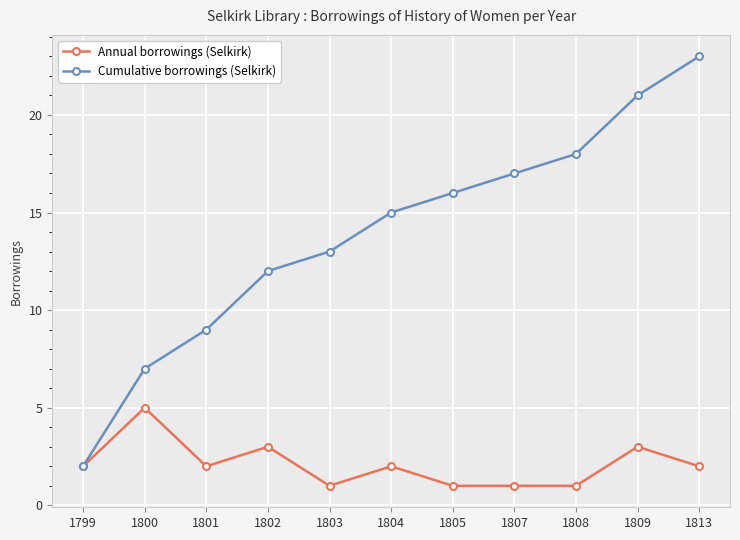

At which category does Annual borrowings (Selkirk) reach its first local peak?

1800